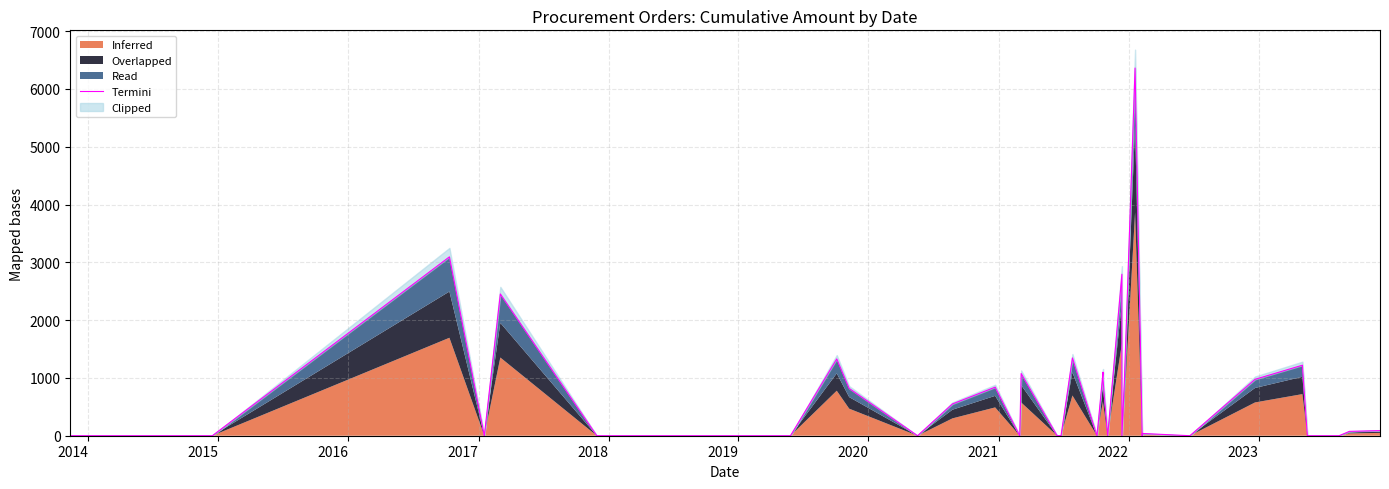

How many data points does each series have?

40